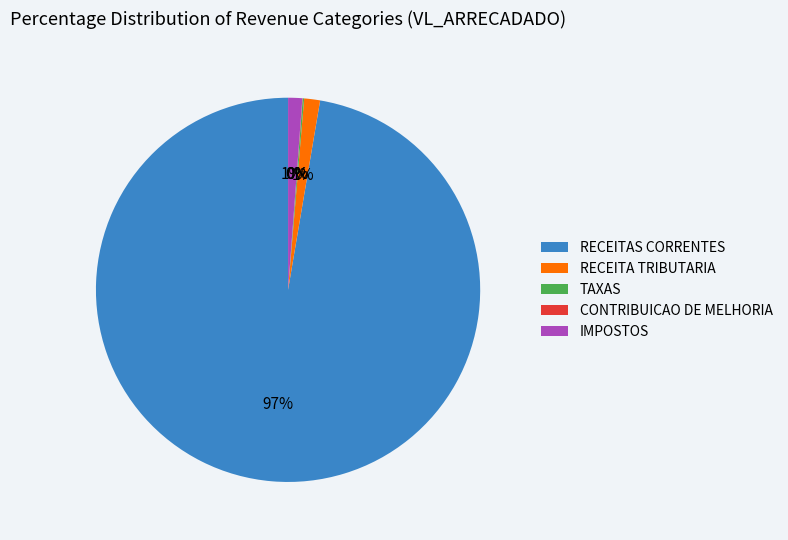

Which category has the biggest portion of the pie?

RECEITAS CORRENTES